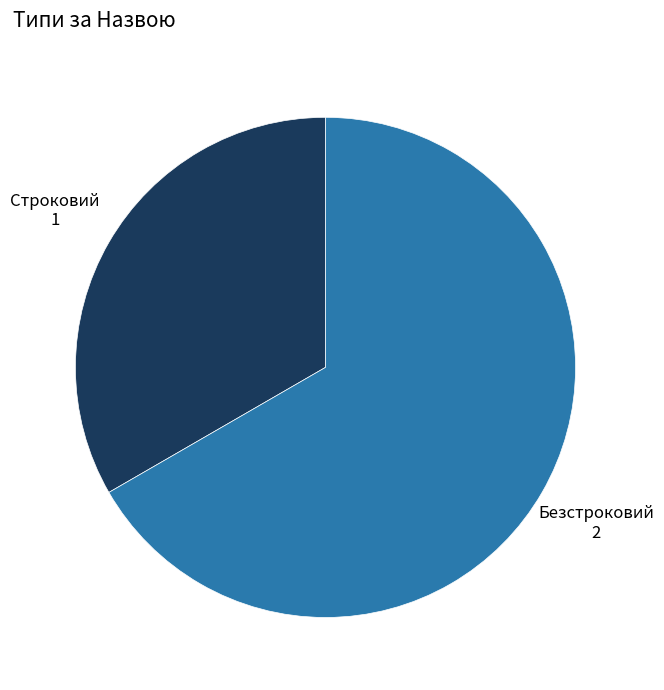

Does any single category account for the majority?

Yes